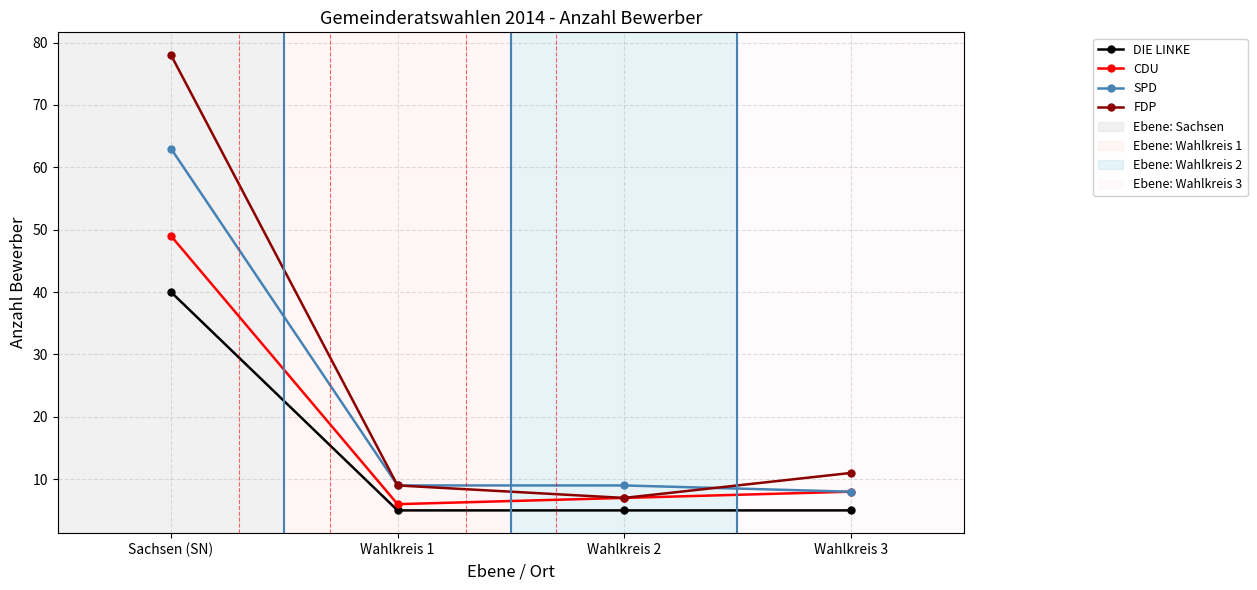

At which category is the sum across all series the highest?

Sachsen (SN)